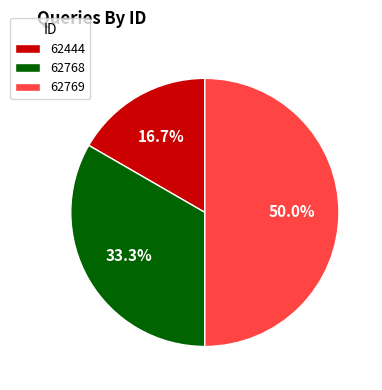

Does 62768 account for over 50% of the chart?

No